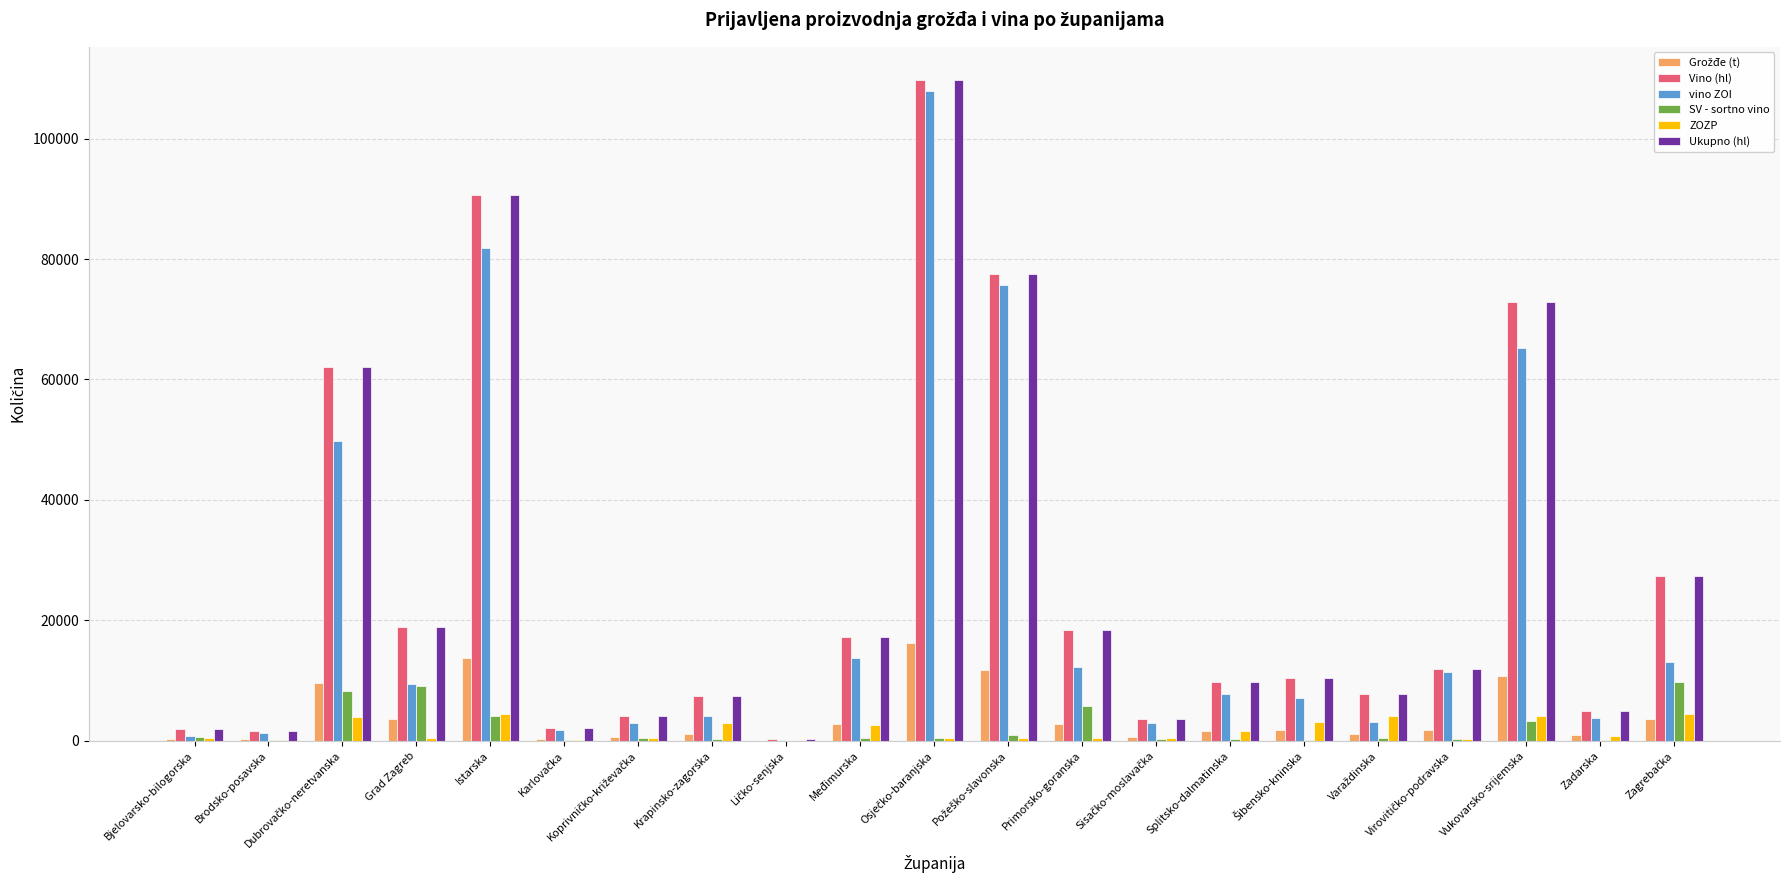

The value of Vino (hl) at Grad Zagreb is 18956.9. True or false?

True